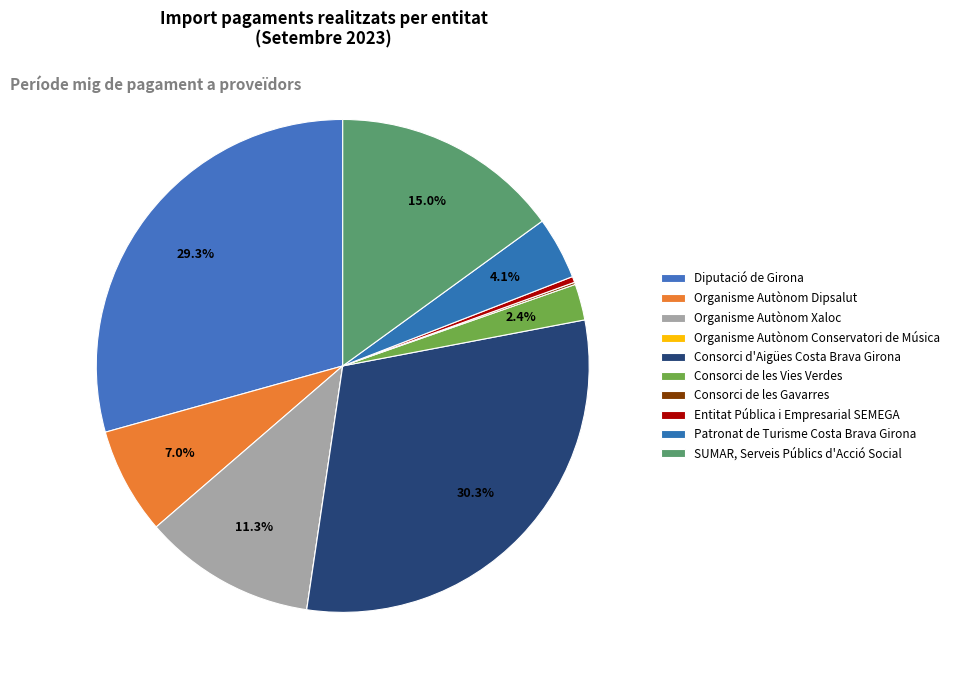

Does any single category account for the majority?

No